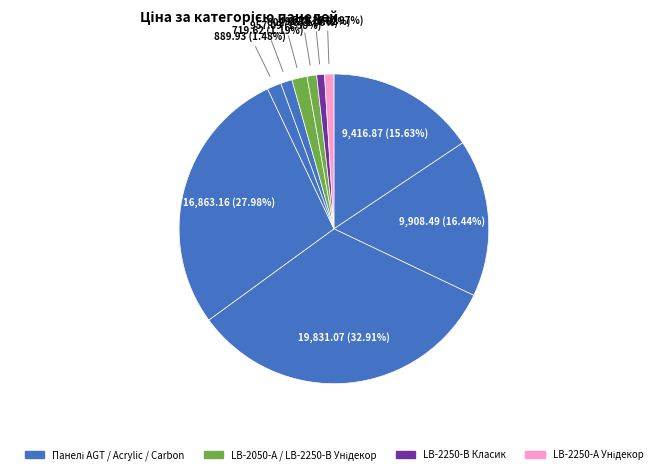

Is there any slice that represents more than half of the pie?

No